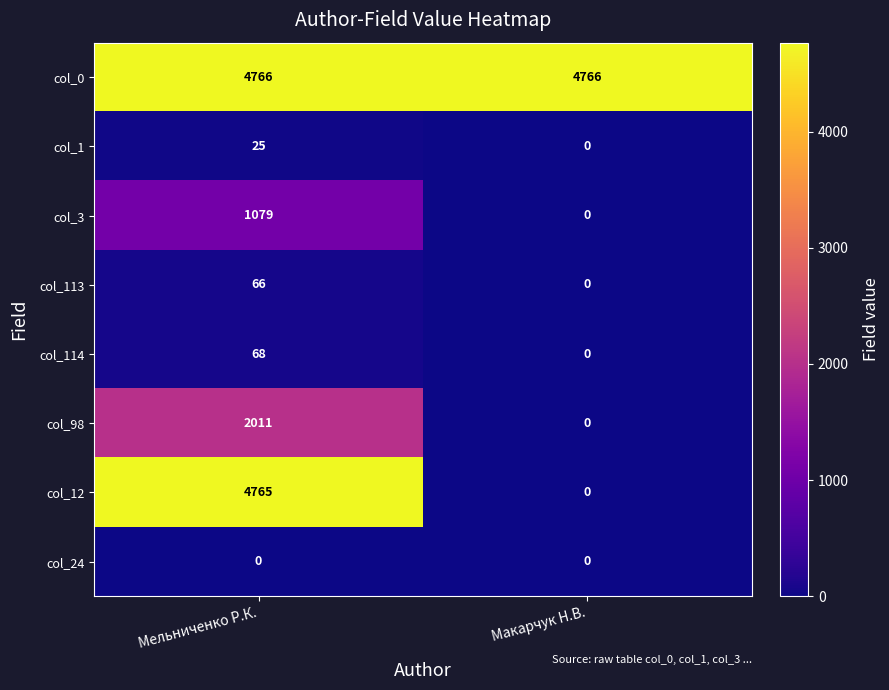

What is the sum of the col_3 values at Макарчук Н.В. and Мельниченко Р.К.?

1079